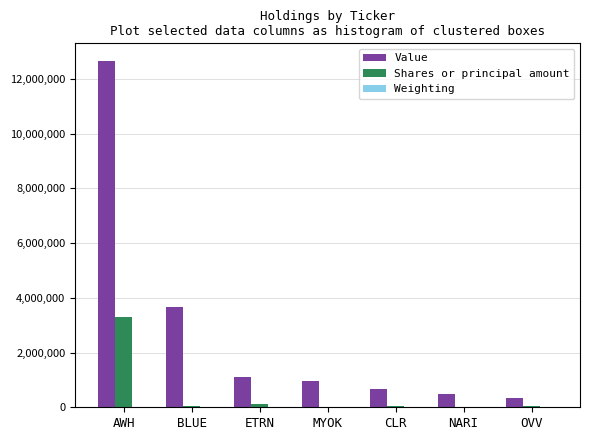

What is the sum of all Shares or principal amount values?

3583247.0